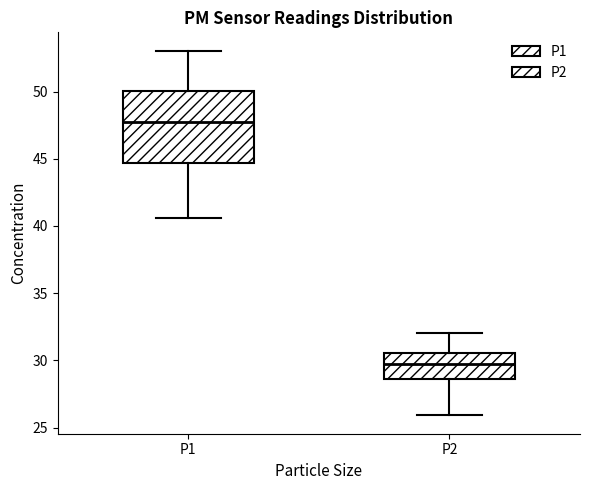

Comparing the boxes themselves (not the whiskers), which one is the tallest?

P1